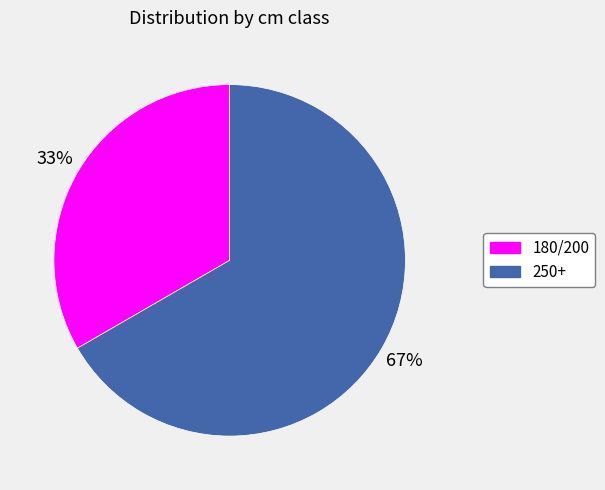

How many slices are in this pie chart?

2